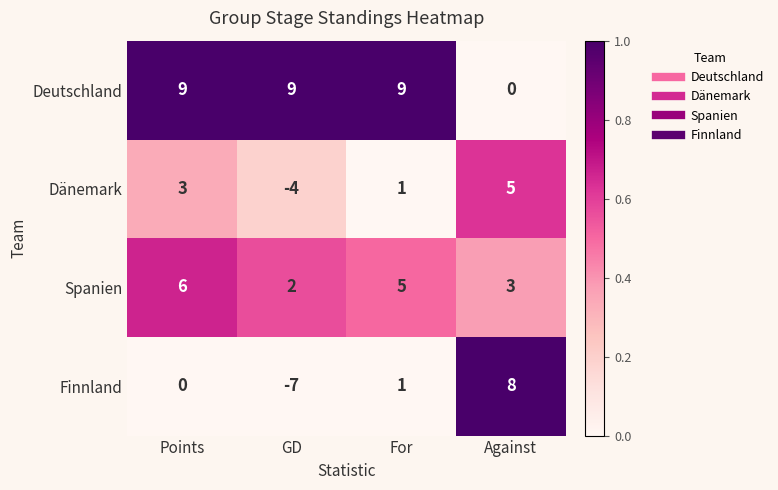

Reading left to right, what are all the values shown in this chart?

Deutschland: 9	9	9	0
Dänemark: 3	-4	1	5
Spanien: 6	2	5	3
Finnland: 0	-7	1	8